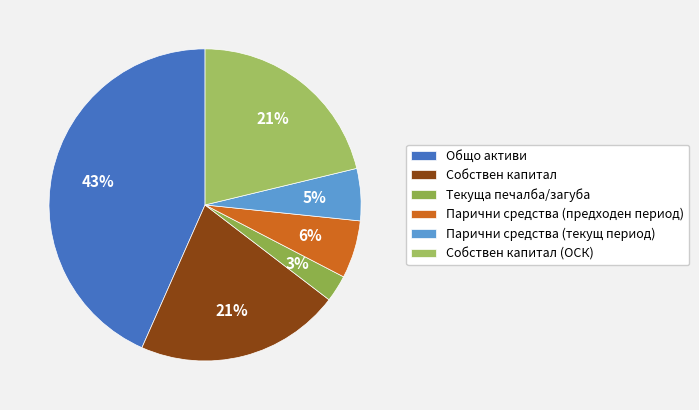

How many slices are in this pie chart?

6